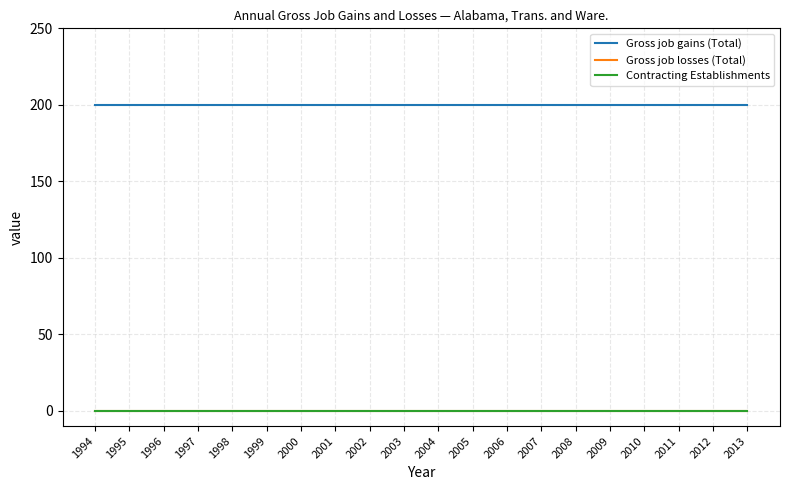

True or false: Contracting Establishments and Gross job losses (Total) intersect in this chart.

False